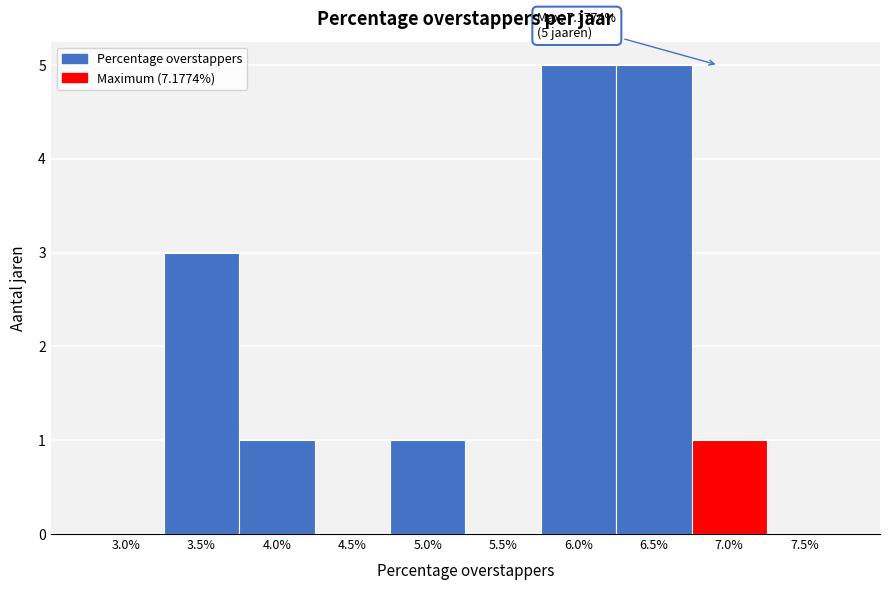

Reading left to right, list all the values displayed in this chart.

3.0%=0	3.5%=3	4.0%=1	4.5%=0	5.0%=1	5.5%=0	6.0%=5	6.5%=5	7.0%=1	7.5%=0